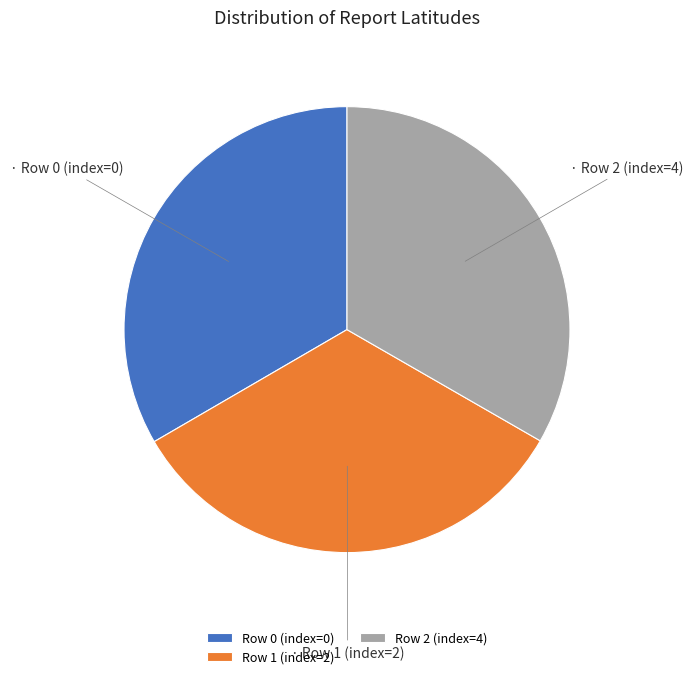

Combined, do Row 1 (index=2) and Row 2 (index=4) account for over 50%?

Yes